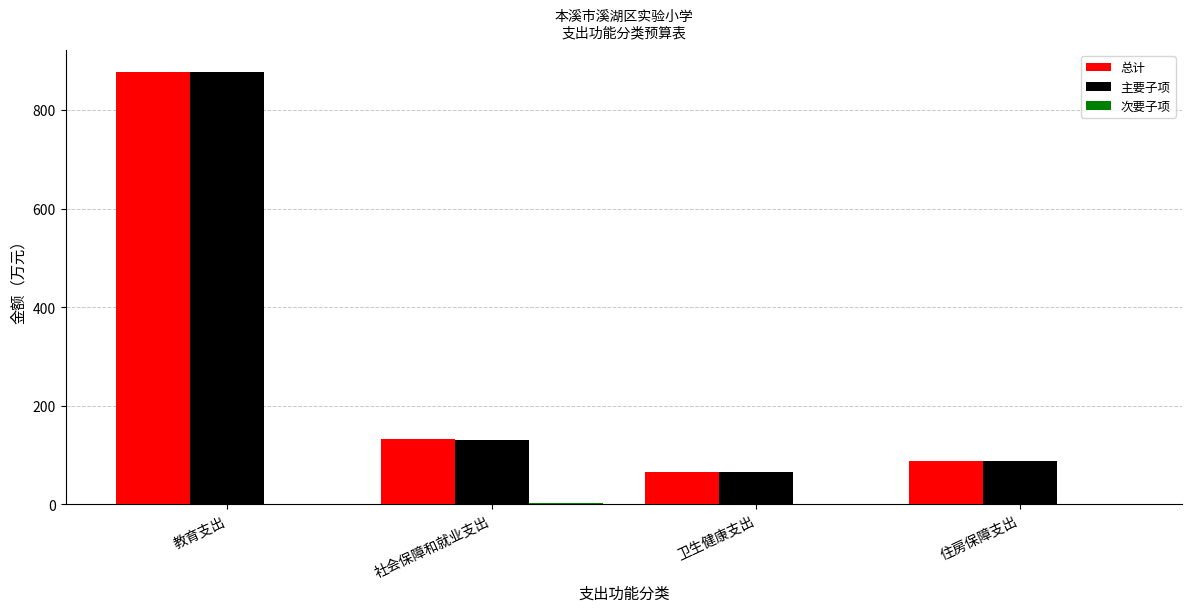

How many data points does each series have?

4